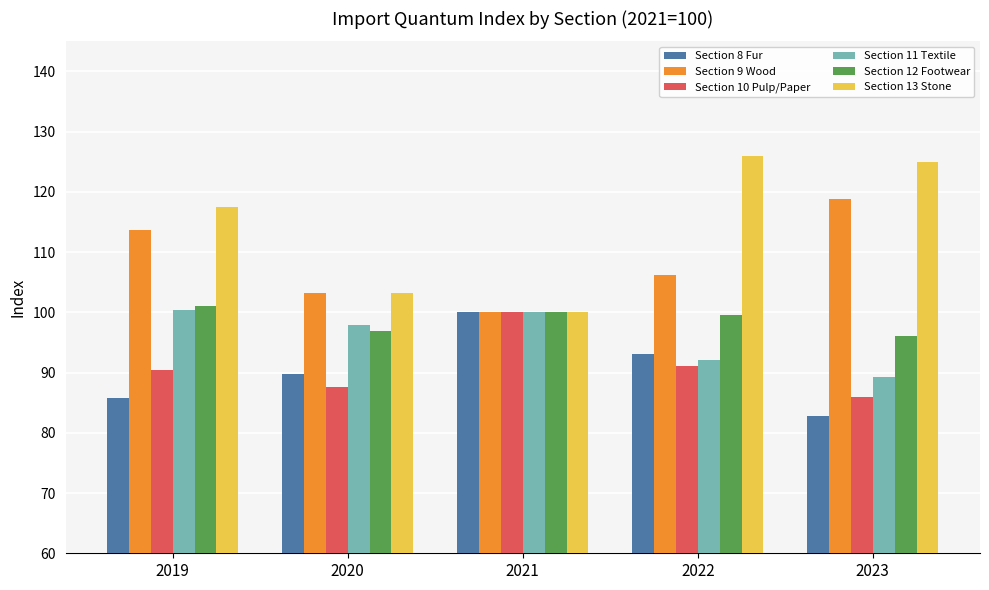

What is the value of the Section 11 Textile bar at the 3rd from the left?

100.0